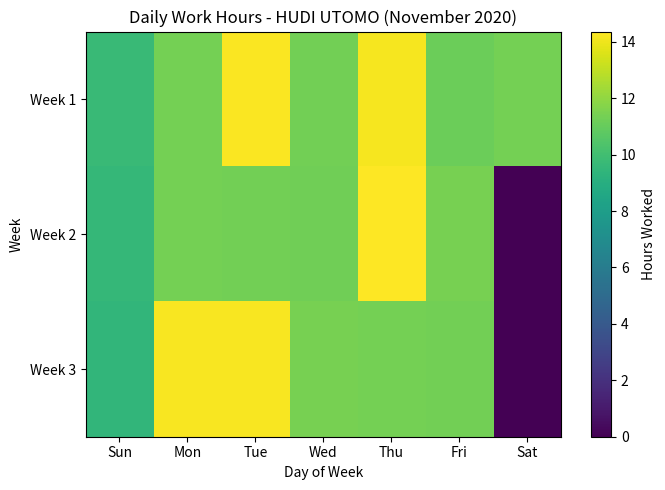

How many series are shown in this chart?

3